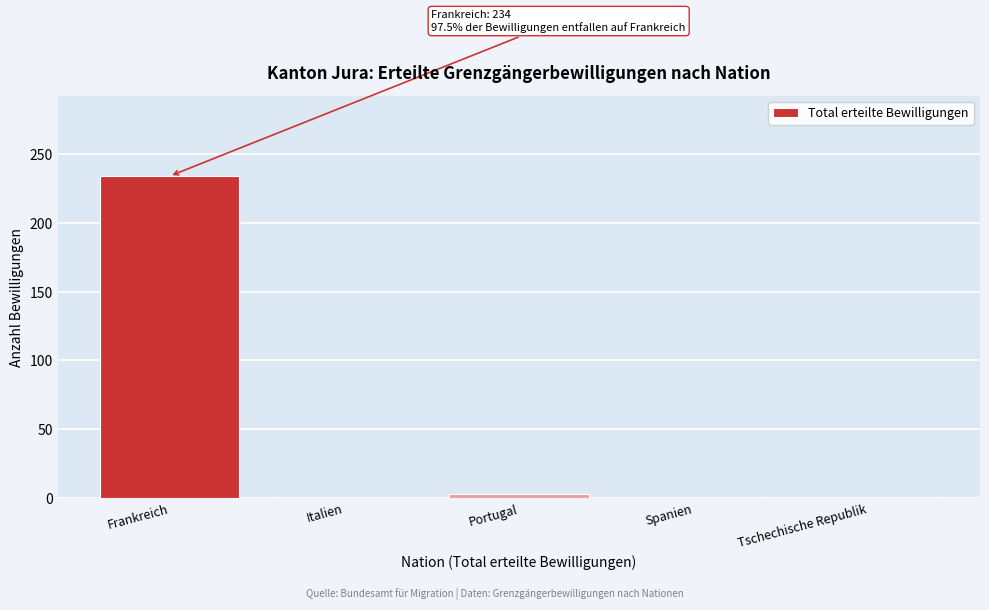

Reading left to right, list all the values displayed in this chart.

234	1	3	1	1